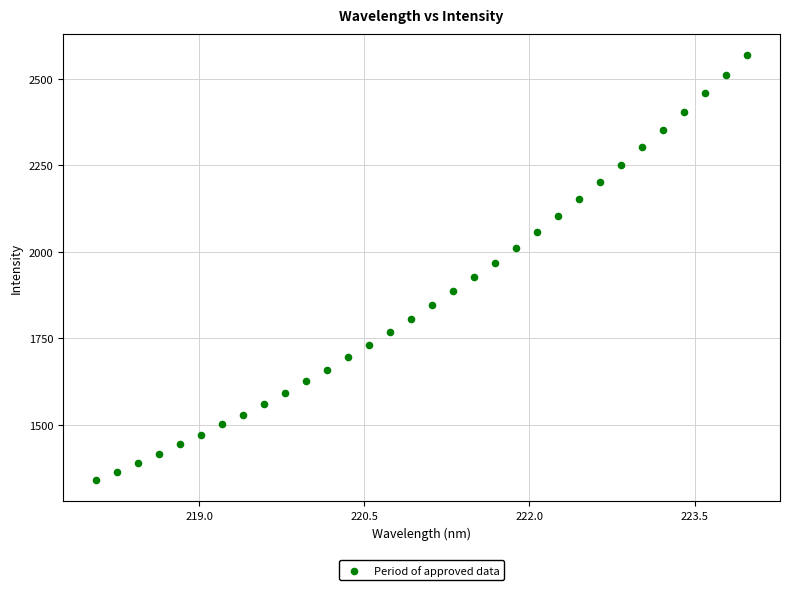

What is the range of X values (max minus min)?

5.9